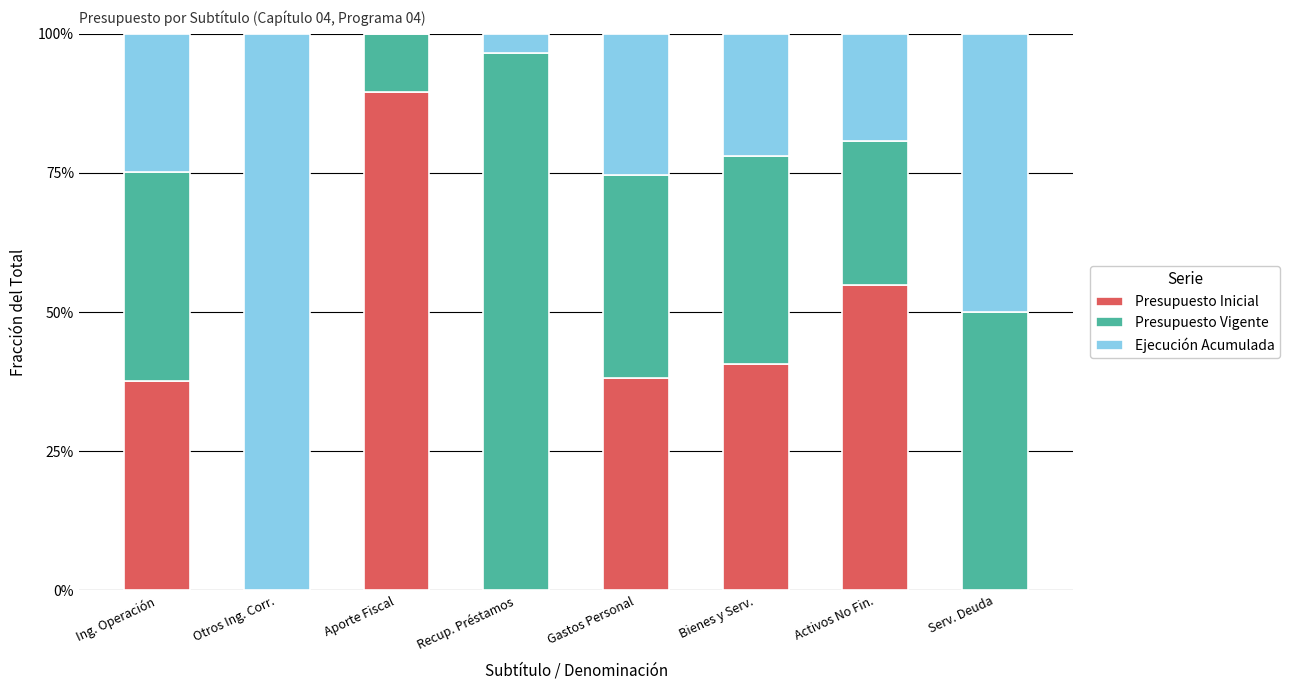

What position from the left is Recup. Préstamos?

4